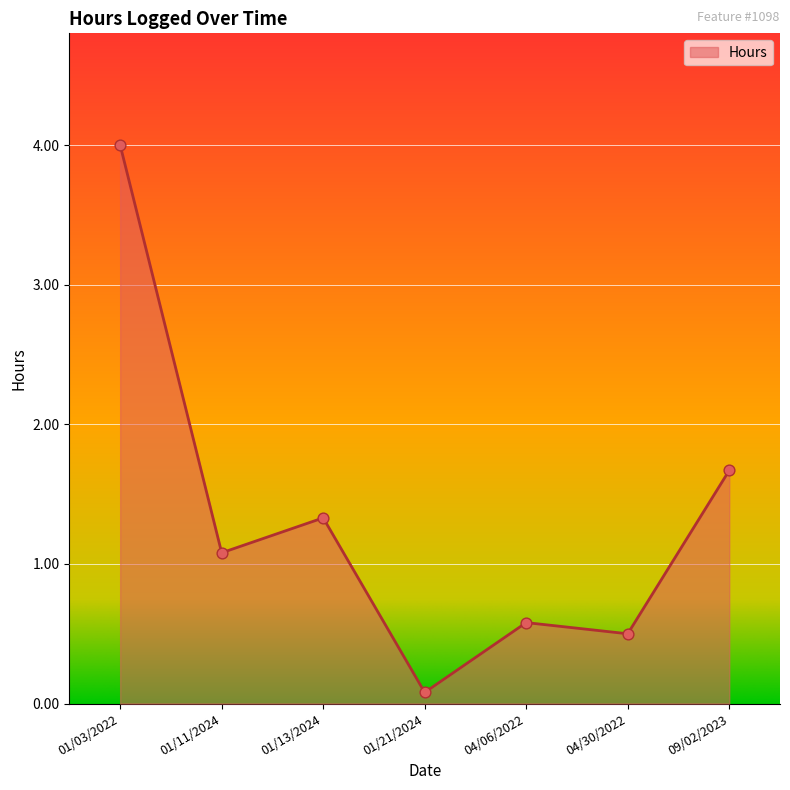

Between 01/03/2022 and 04/30/2022, which is larger?

01/03/2022